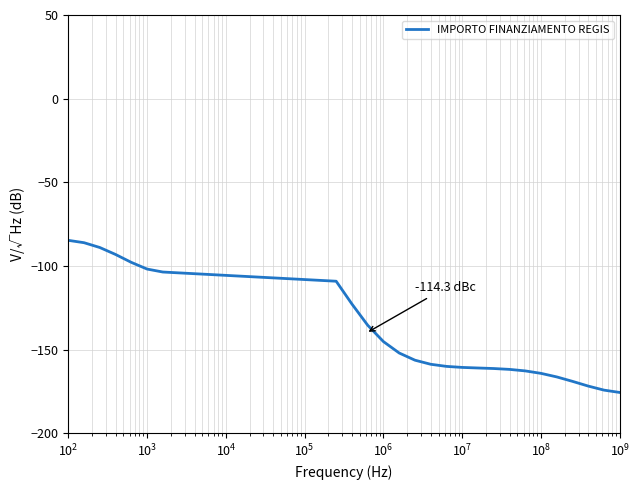

What is the smallest value displayed?

-175.6